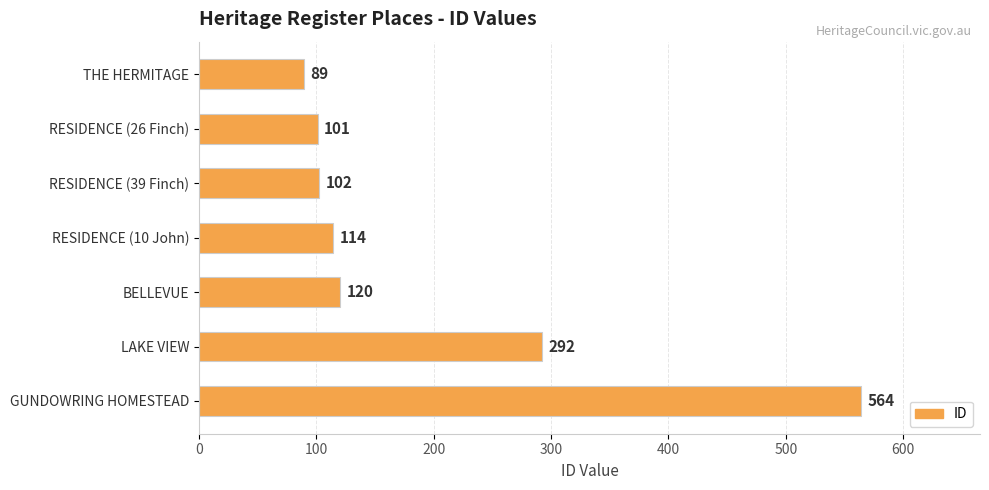

Are the bars horizontal?

Yes